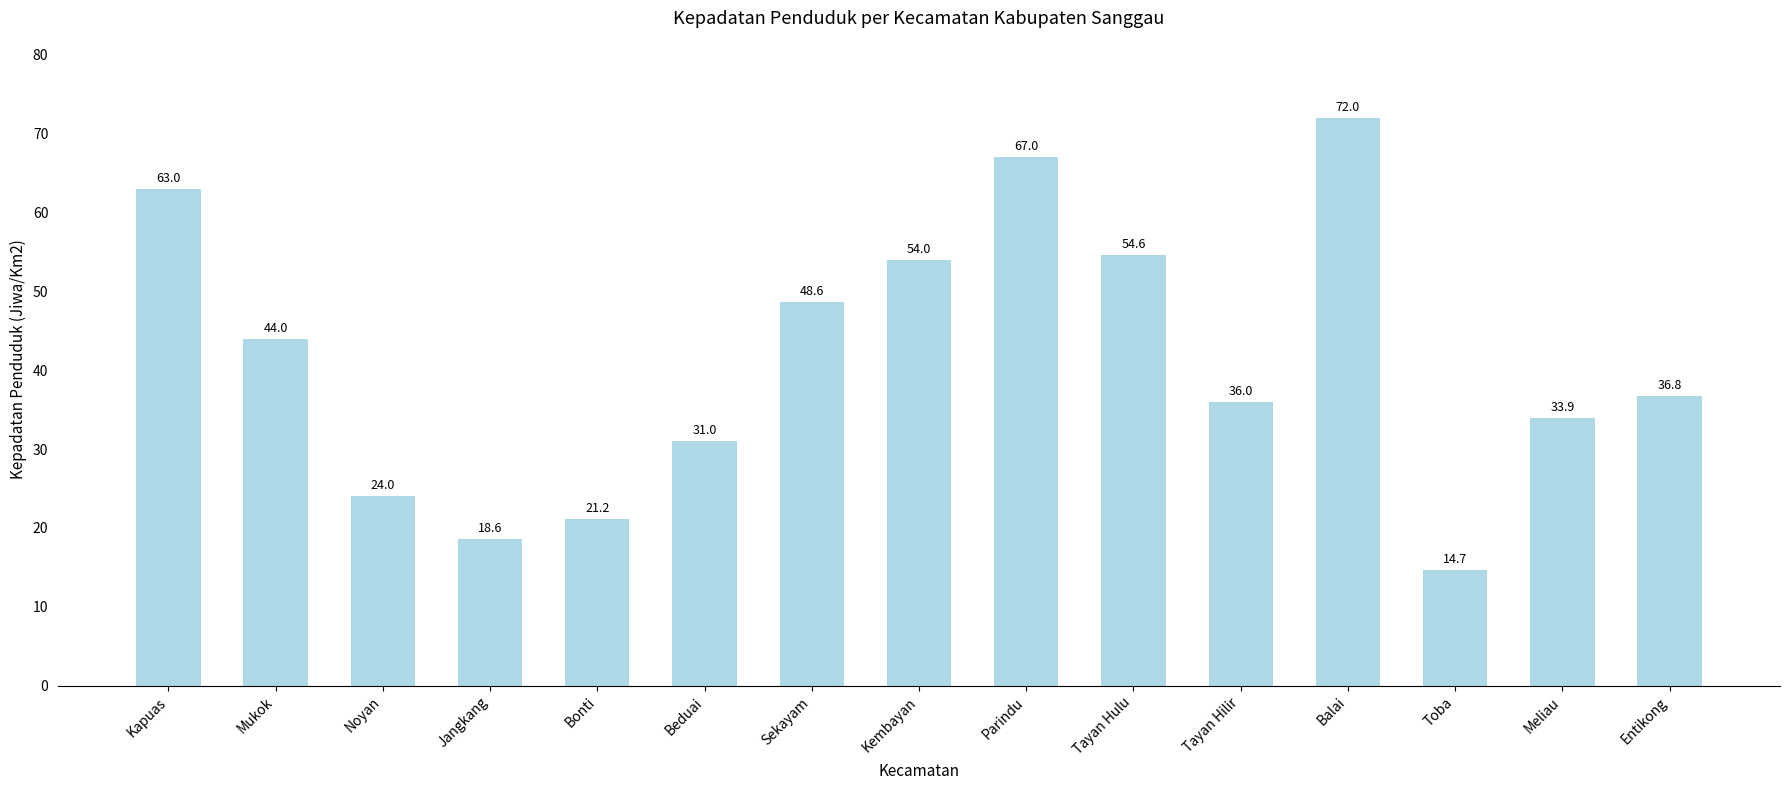

Reading left to right, list all the values displayed in this chart.

Kapuas=63.0	Mukok=44.0	Noyan=24.0	Jangkang=18.6	Bonti=21.2	Beduai=31.0	Sekayam=48.6	Kembayan=54.0	Parindu=67.0	Tayan Hulu=54.6	Tayan Hilir=36.0	Balai=72.0	Toba=14.7	Meliau=33.9	Entikong=36.8